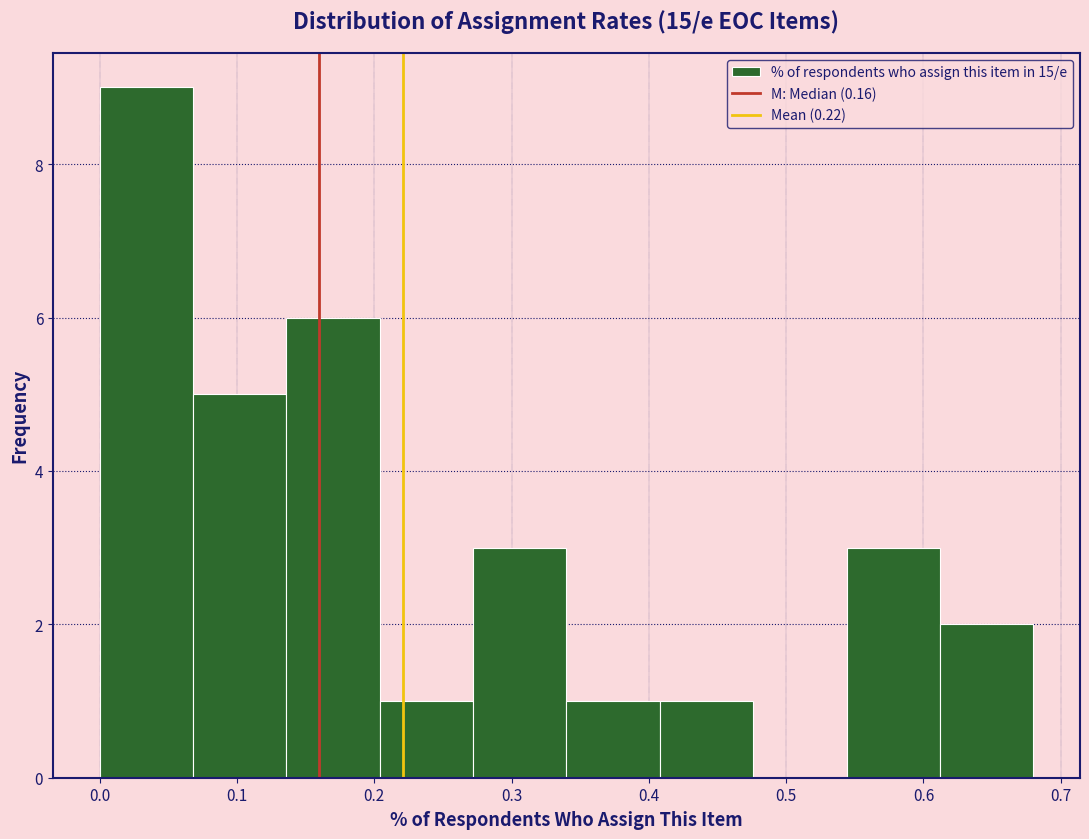

How tall is the bar that spans 0.408 to 0.476 on the x-axis? Neither the bar edges nor the heights are printed on the chart, so give them approximately, as read against the axes.

1